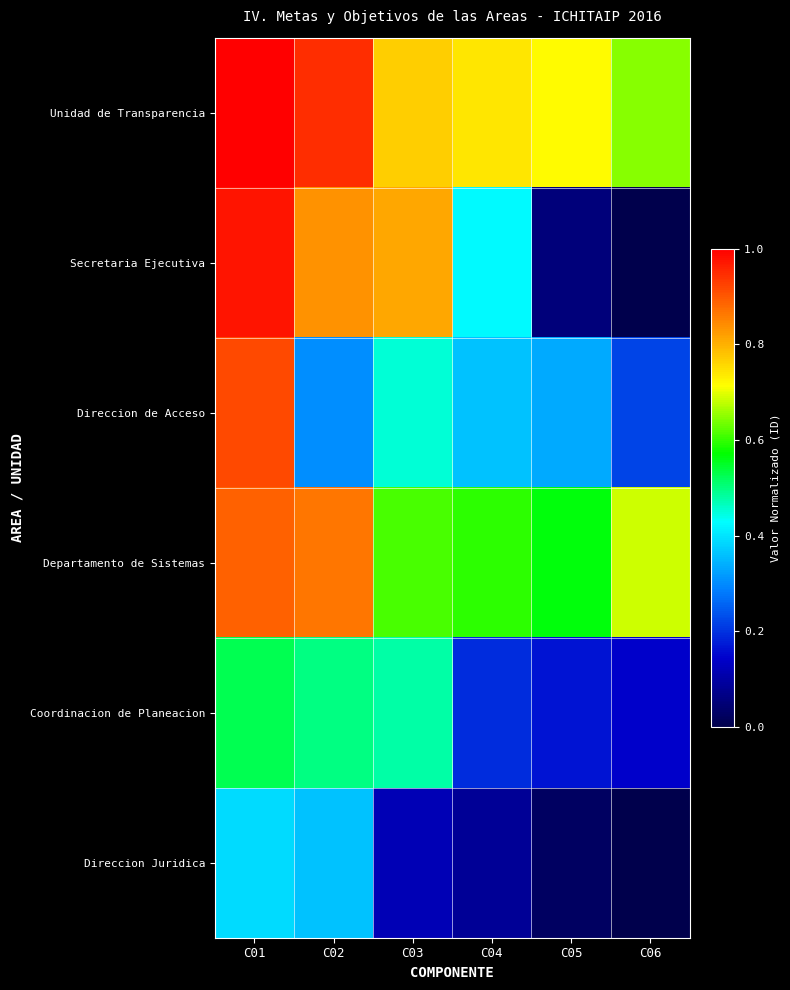

Which series has the widest spread of values?

Secretaria Ejecutiva